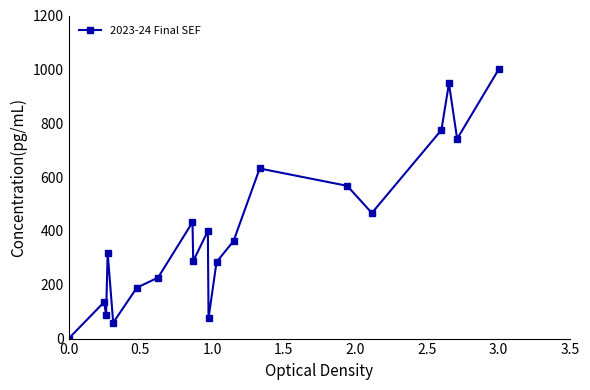

How many points are lower than both their immediate neighbors (excluding endpoints)?

6